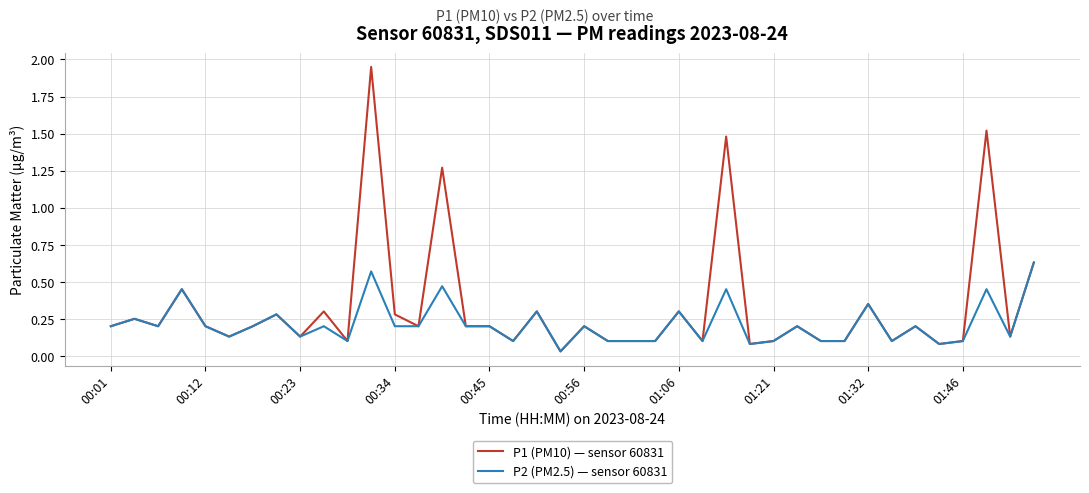

Which series has the widest spread of values?

P1 (PM10) — sensor 60831